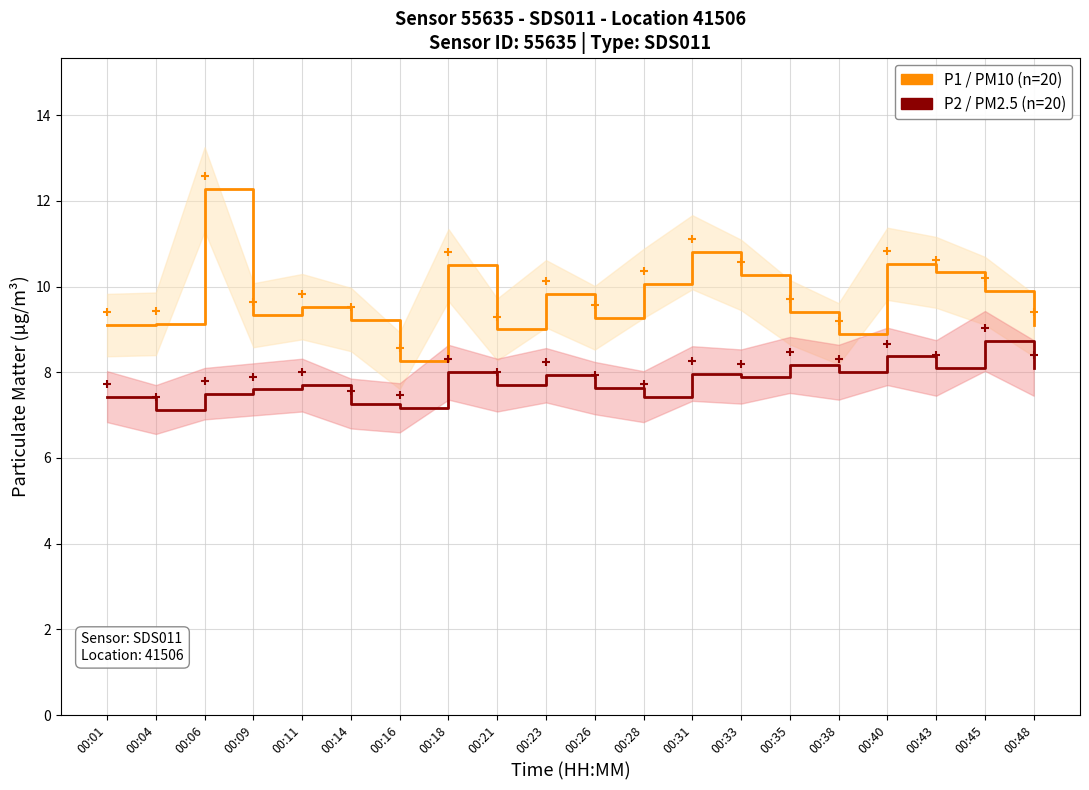

What is the sum of the P1 (PM10) values at 00:38 and 00:09?

18.2